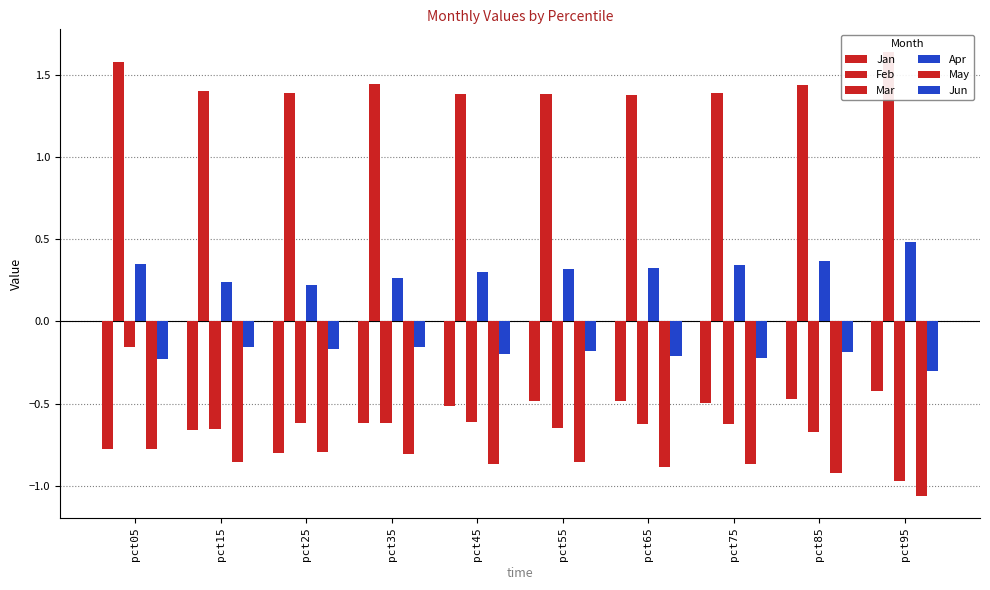

Which label corresponds to the smallest value in the chart?

pct95